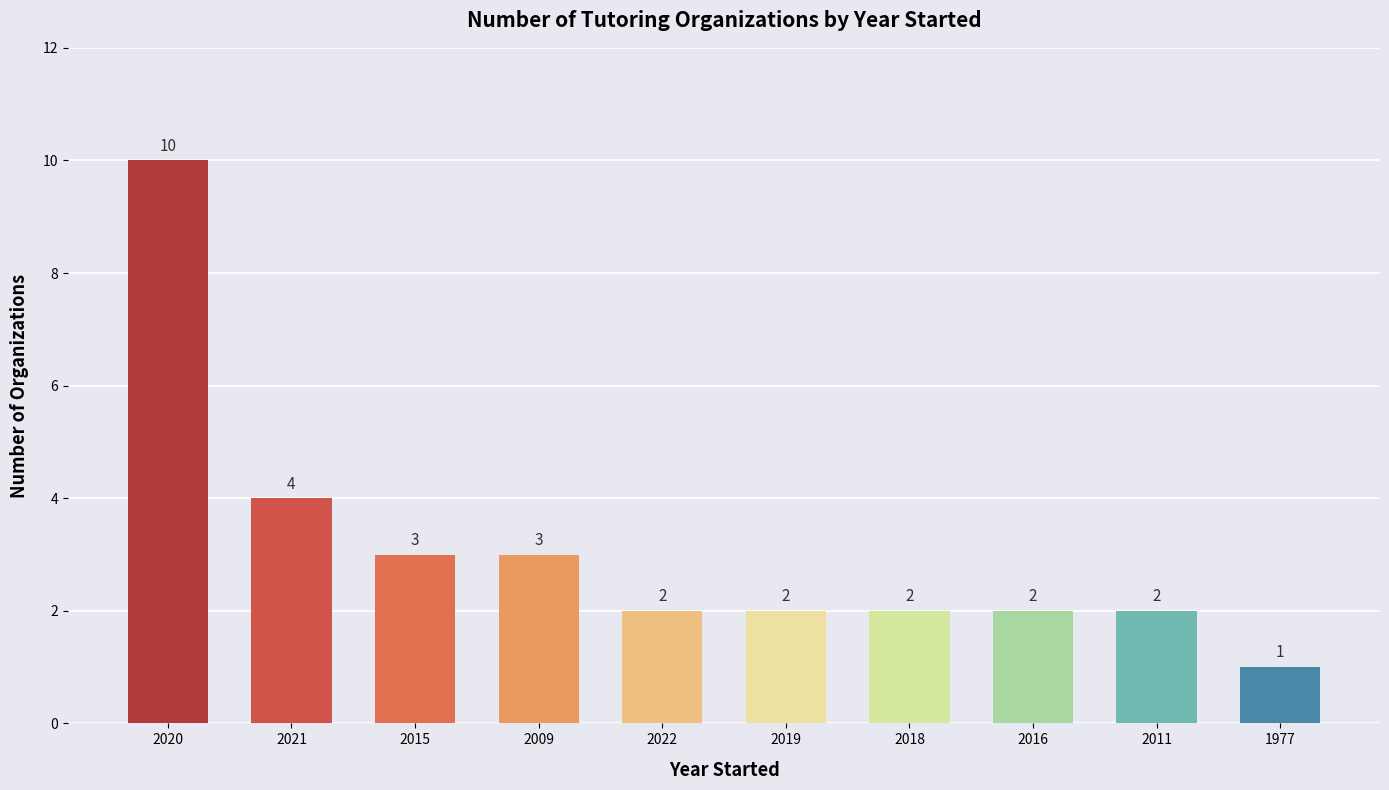

How many bars are there in total?

10